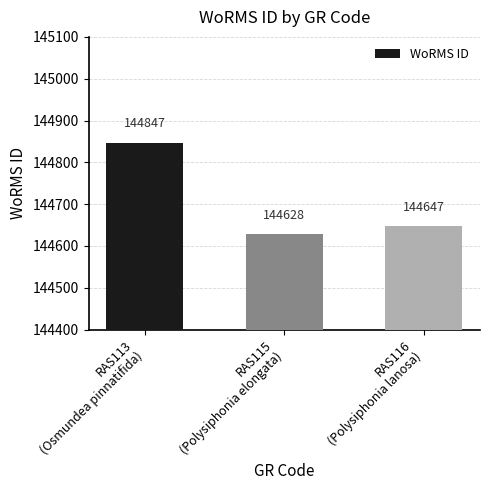

What is the smallest value displayed?

144628